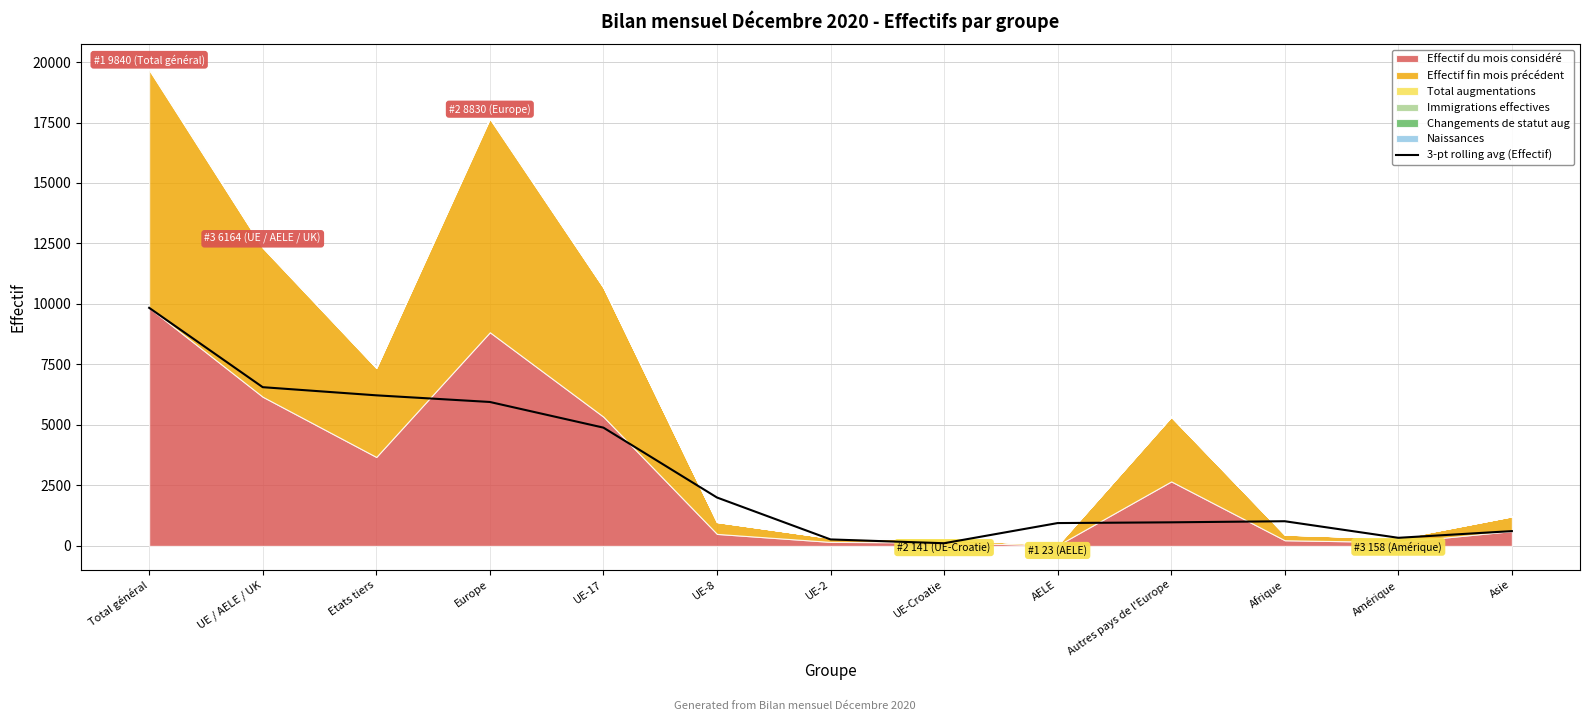

What is the greatest value displayed?

9840.0